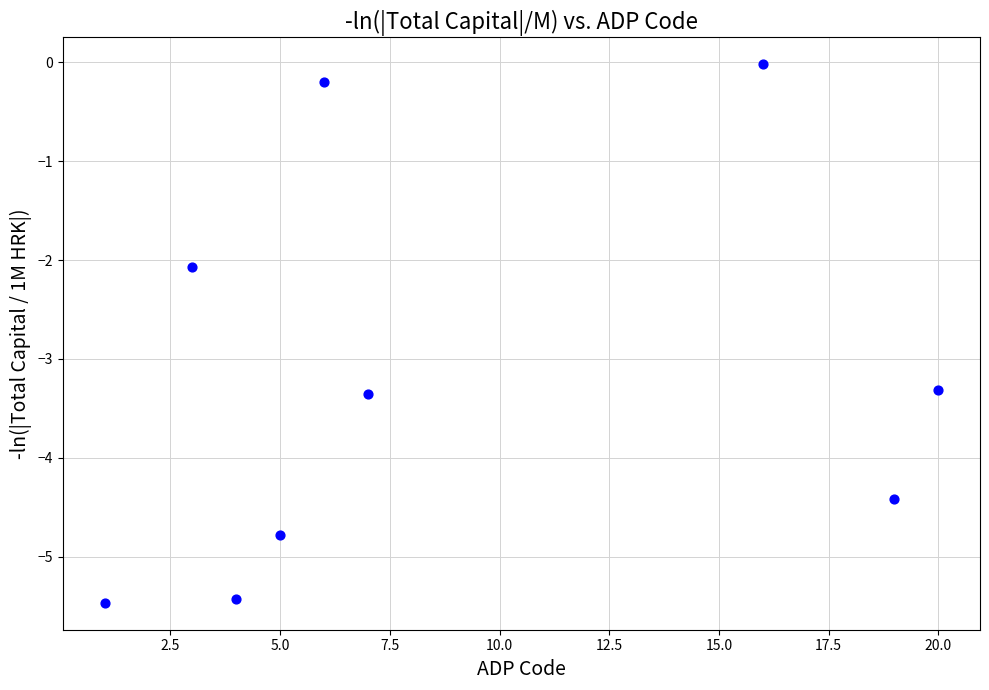

What Y value in the scatter plot is closest to -2?

-2.1